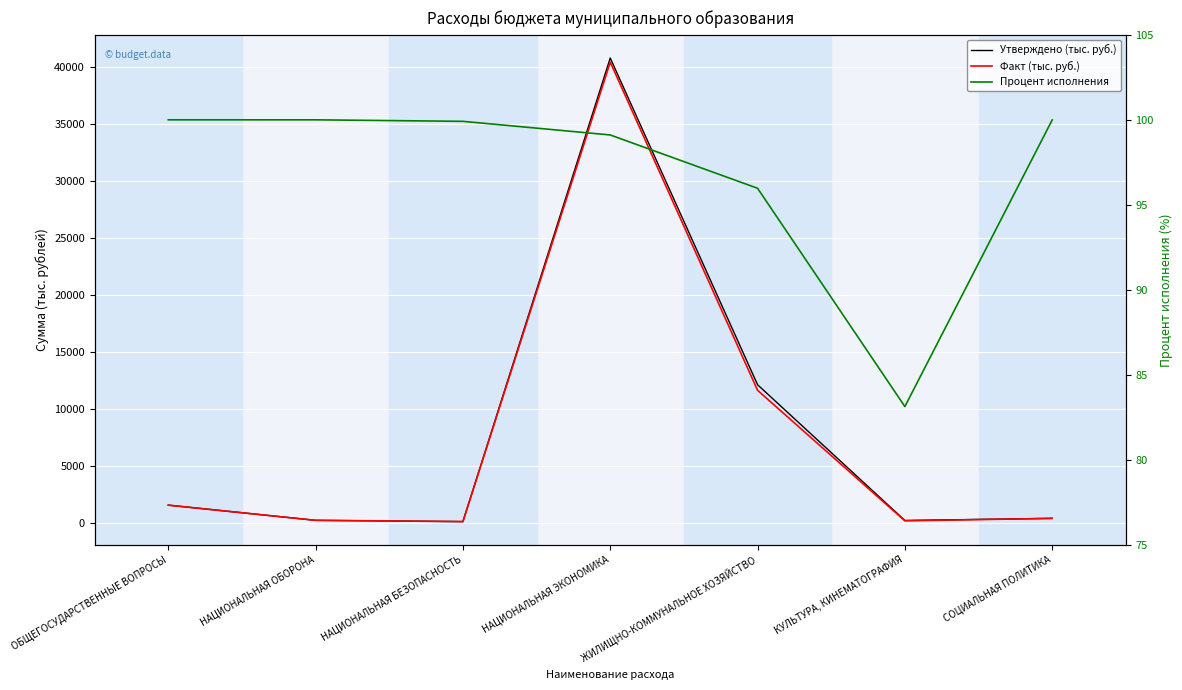

At how many categories does at least one series exceed 3600?

2